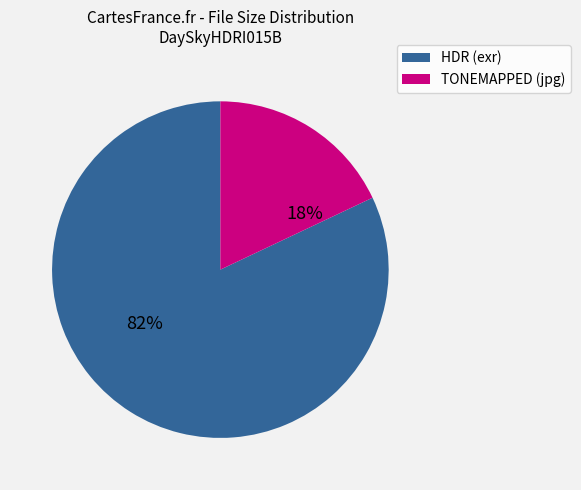

Rank the categories by value from lowest to highest.

TONEMAPPED (jpg), HDR (exr)